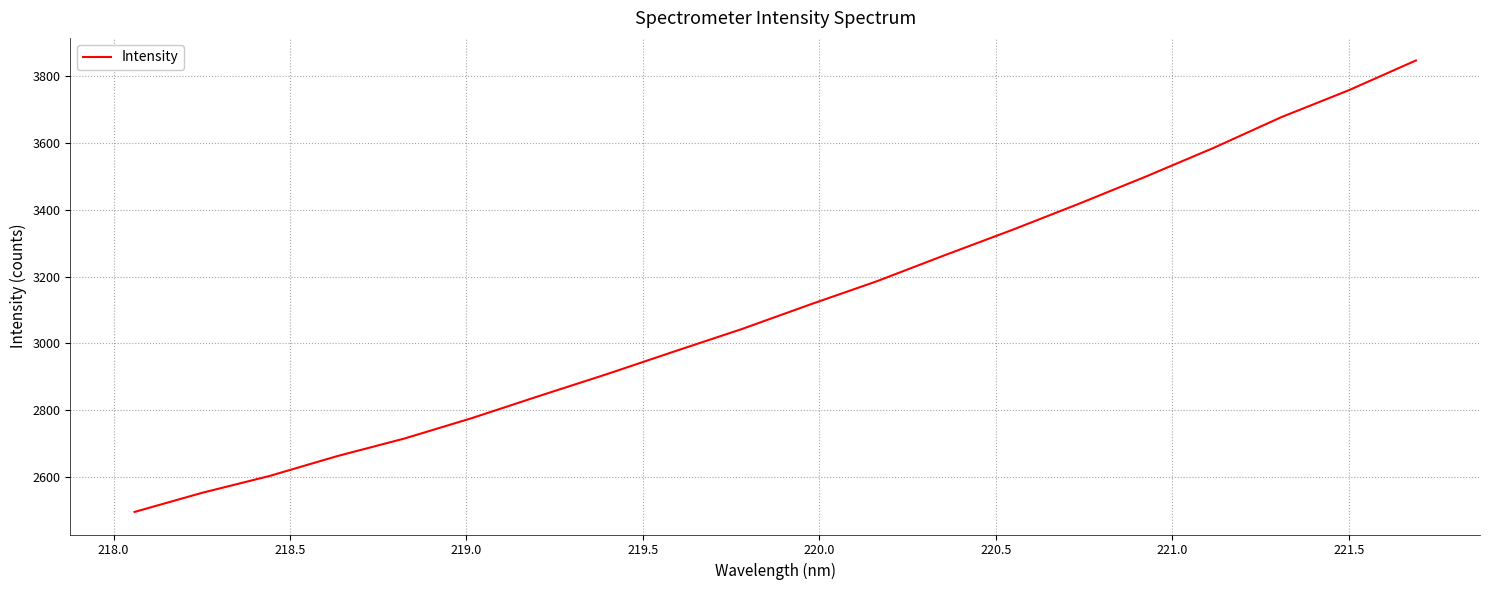

True or false: the data has more than 2 interior local peaks.

False